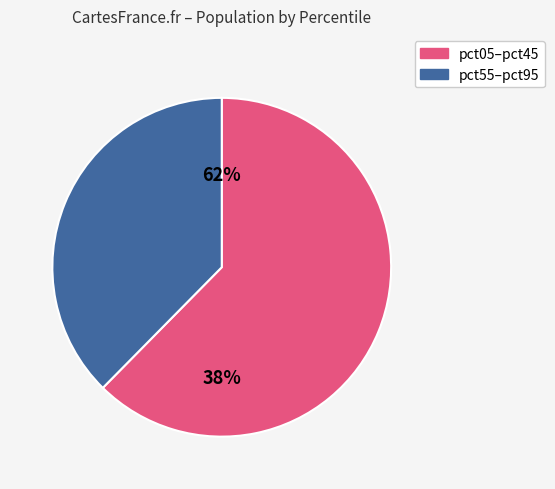

Does pct45 account for over 50% of the chart?

No